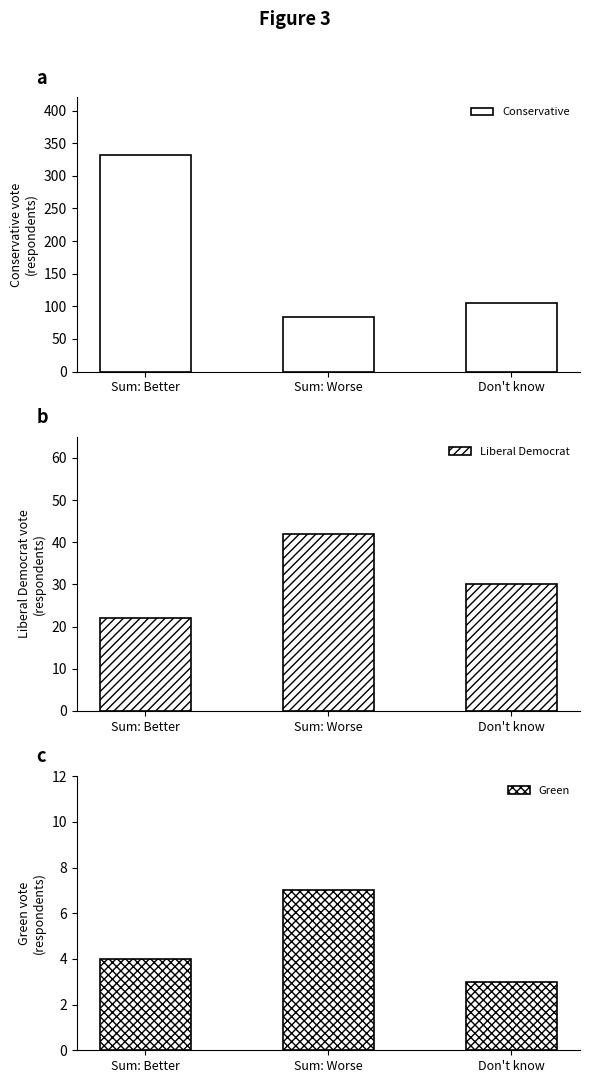

Which label corresponds to the smallest value in the chart?

Don't know